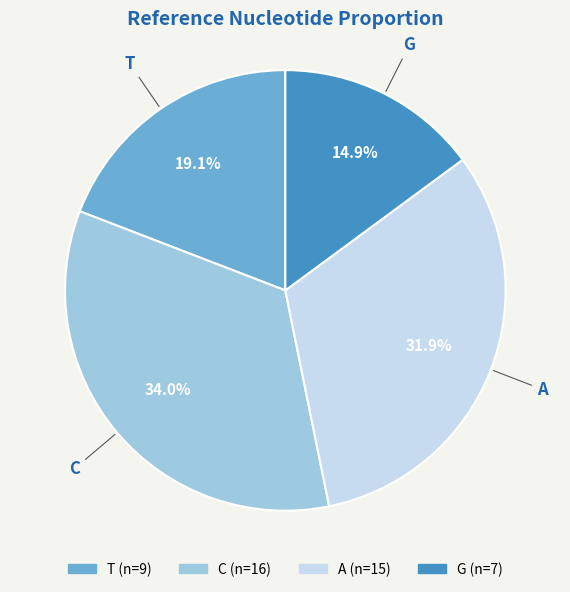

True or false: C accounts for 34% of the total.

True